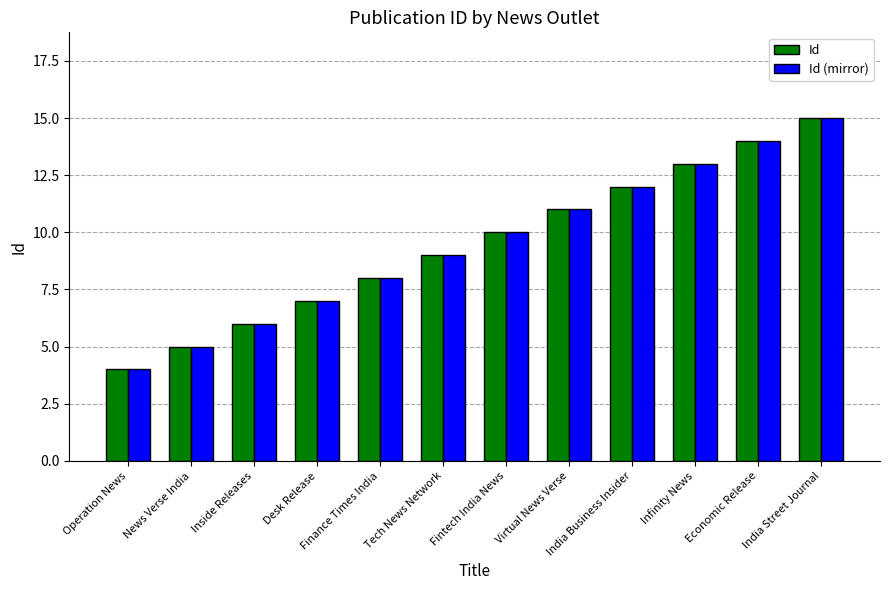

What is the difference between the Id values at Fintech India News and Inside Releases?

4